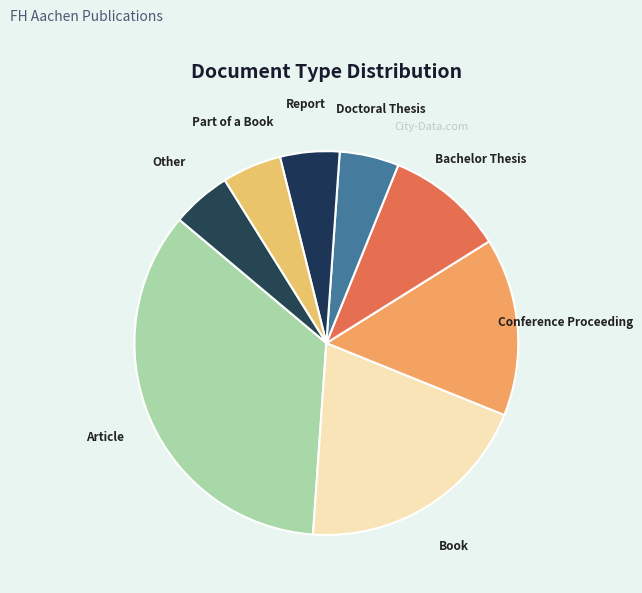

What is the largest slice in the pie chart?

Article